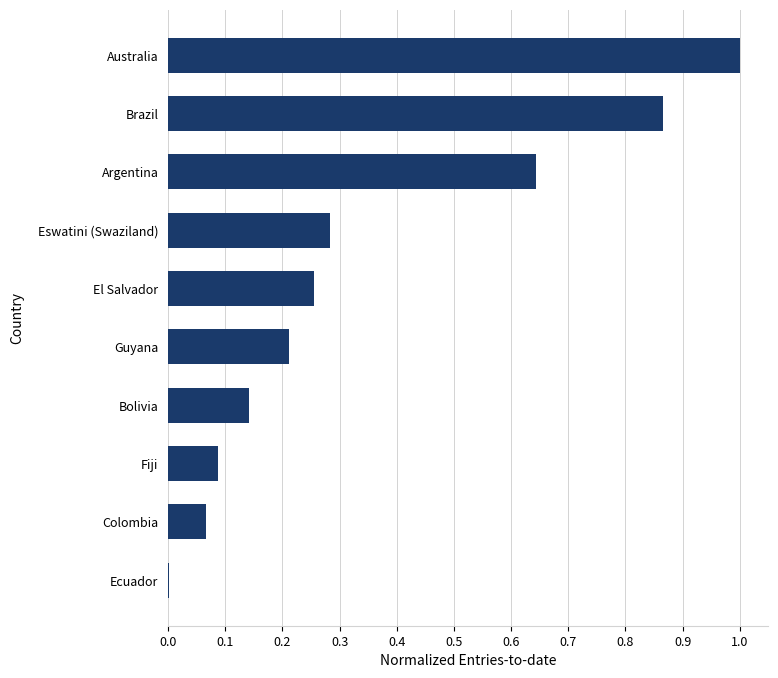

How many distinct data groups are displayed?

1